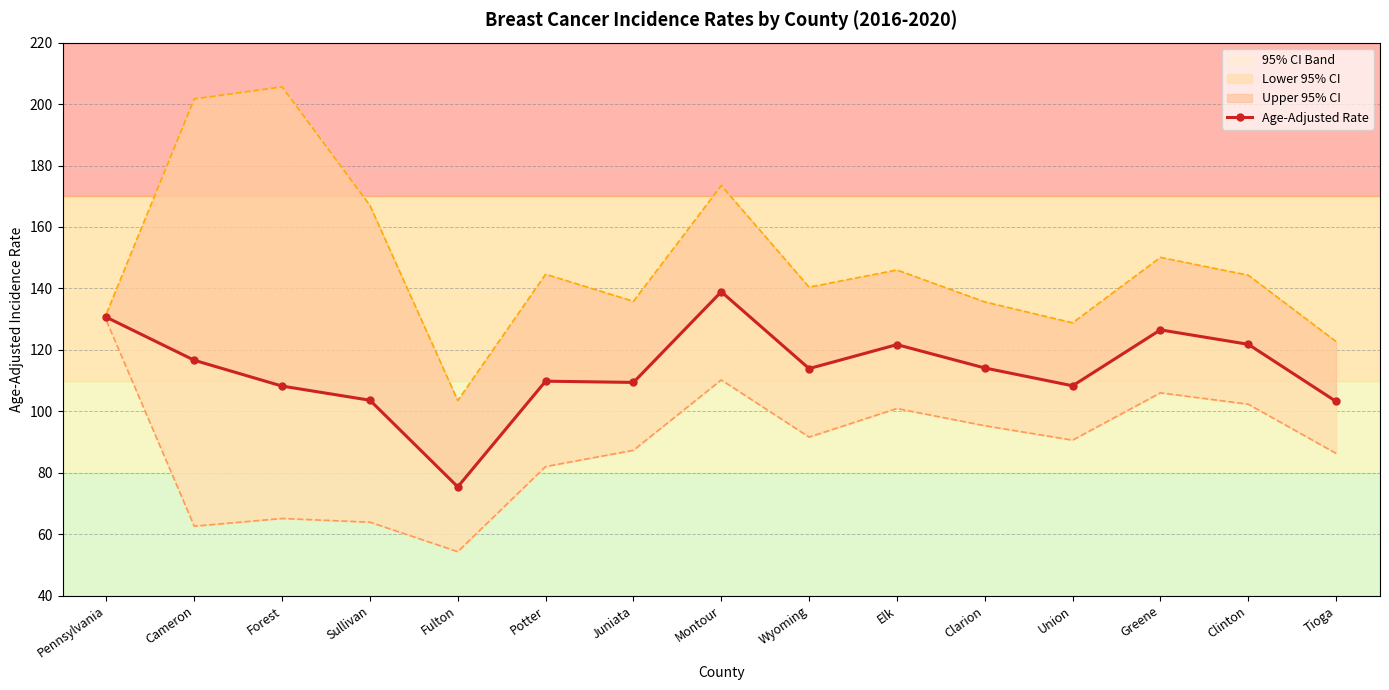

How many data points does each series have?

15